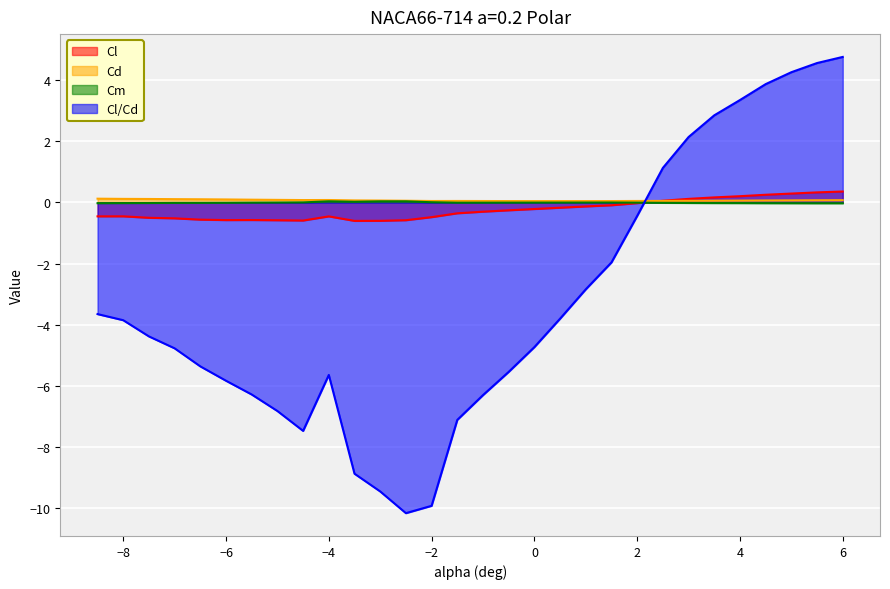

What is the label of the 22nd point from the left?

2